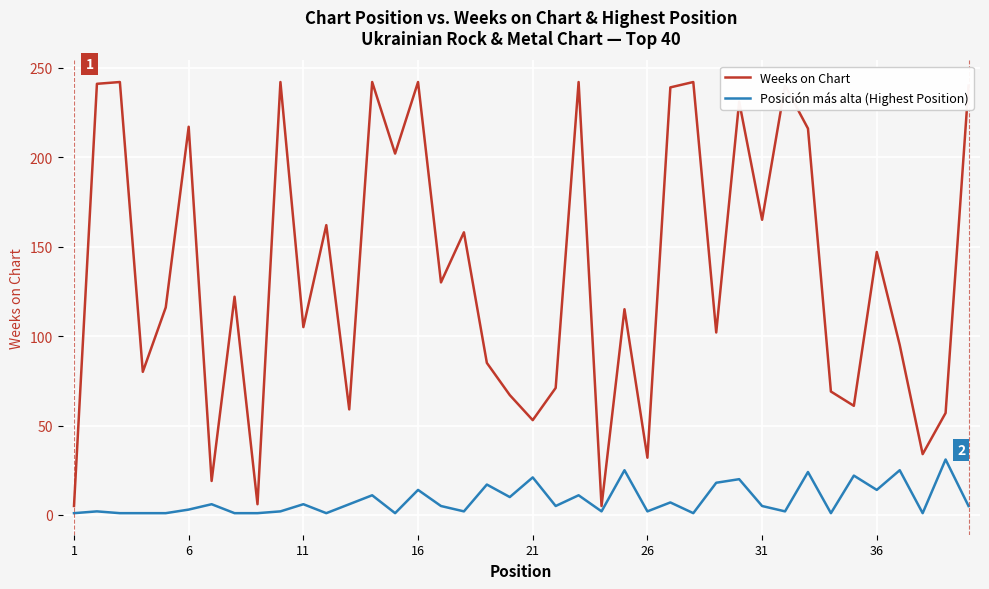

What is the smallest value displayed?

1